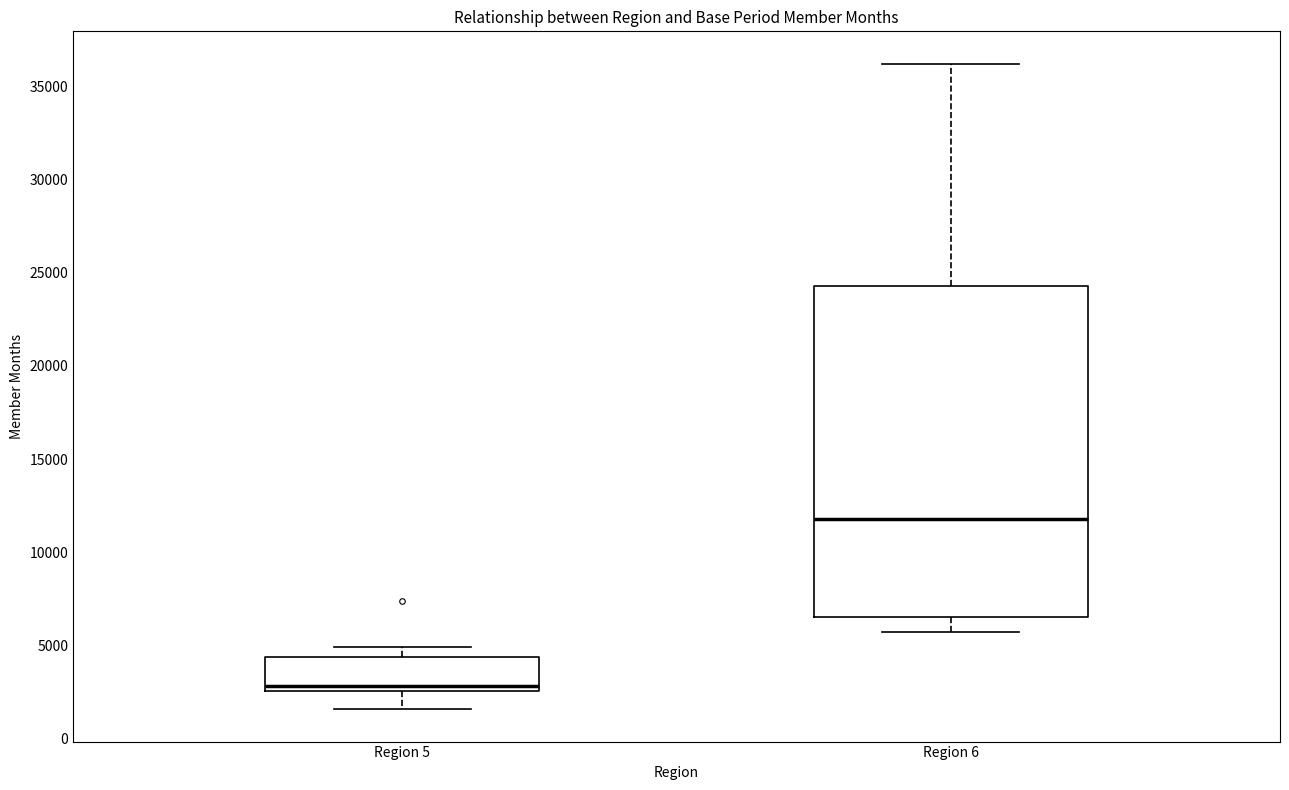

Which box's median line is the lowest?

Region 5